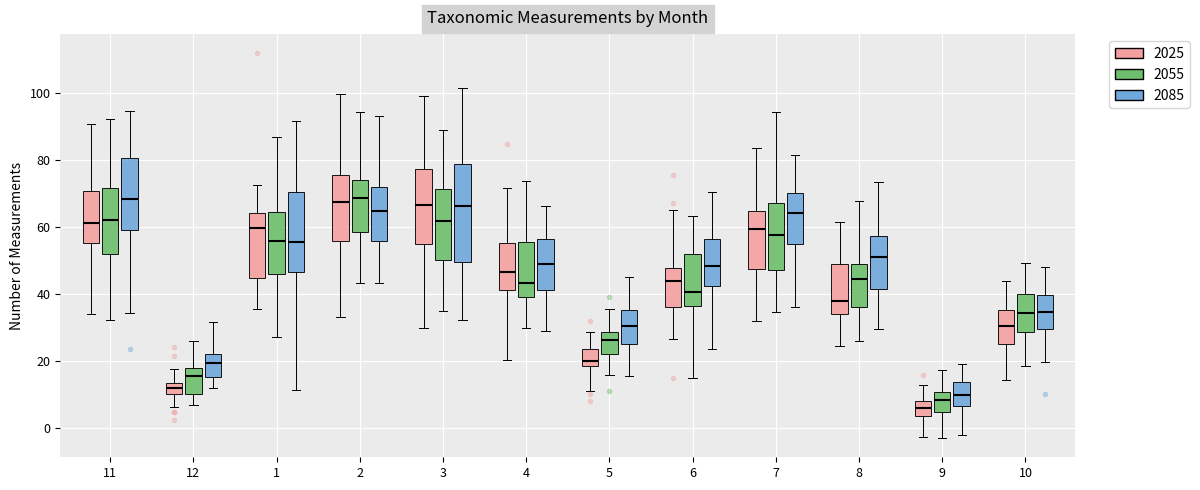

Where is the lower edge of the box for 2 (2085) on the y-axis? The values are not printed on the chart, so give them approximately, as read against the axis.

56